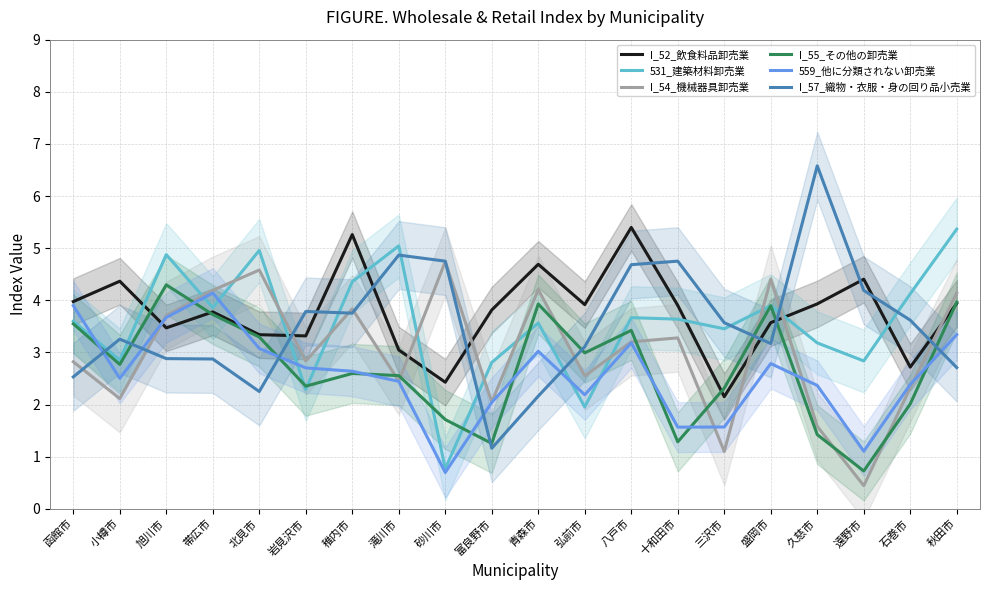

Reading right to left, transcribe all the data shown in this chart.

I_52_飲食料品卸売業: 秋田市=3.9	石巻市=2.7	遠野市=4.4	久慈市=3.9	盛岡市=3.6	三沢市=2.1	十和田市=3.9	八戸市=5.4	弘前市=3.9	青森市=4.7	富良野市=3.8	砂川市=2.4	滝川市=3.0	稚内市=5.3	岩見沢市=3.3	北見市=3.3	帯広市=3.8	旭川市=3.5	小樽市=4.4	函館市=4.0
531_建築材料卸売業: 秋田市=5.4	石巻市=4.1	遠野市=2.8	久慈市=3.2	盛岡市=3.9	三沢市=3.5	十和田市=3.6	八戸市=3.7	弘前市=2.0	青森市=3.6	富良野市=2.8	砂川市=0.8	滝川市=5.0	稚内市=4.4	岩見沢市=2.3	北見市=5.0	帯広市=3.9	旭川市=4.9	小樽市=2.9	函館市=3.6
I_54_機械器具卸売業: 秋田市=4.1	石巻市=2.3	遠野市=0.4	久慈市=1.6	盛岡市=4.4	三沢市=1.1	十和田市=3.3	八戸市=3.2	弘前市=2.5	青森市=4.2	富良野市=2.0	砂川市=4.7	滝川市=2.5	稚内市=3.8	岩見沢市=2.8	北見市=4.6	帯広市=4.2	旭川市=3.7	小樽市=2.1	函館市=2.8
I_55_その他の卸売業: 秋田市=4.0	石巻市=2.0	遠野市=0.7	久慈市=1.4	盛岡市=3.9	三沢市=2.3	十和田市=1.3	八戸市=3.4	弘前市=3.0	青森市=3.9	富良野市=1.3	砂川市=1.7	滝川市=2.6	稚内市=2.6	岩見沢市=2.4	北見市=3.3	帯広市=3.7	旭川市=4.3	小樽市=2.8	函館市=3.5
559_他に分類されない卸売業: 秋田市=3.3	石巻市=2.4	遠野市=1.1	久慈市=2.4	盛岡市=2.8	三沢市=1.6	十和田市=1.6	八戸市=3.2	弘前市=2.2	青森市=3.0	富良野市=2.0	砂川市=0.7	滝川市=2.4	稚内市=2.6	岩見沢市=2.7	北見市=3.1	帯広市=4.1	旭川市=3.7	小樽市=2.5	函館市=3.9
I_57_織物・衣服・身の回り品小売業: 秋田市=2.7	石巻市=3.6	遠野市=4.2	久慈市=6.6	盛岡市=3.2	三沢市=3.6	十和田市=4.8	八戸市=4.7	弘前市=3.1	青森市=2.2	富良野市=1.2	砂川市=4.8	滝川市=4.9	稚内市=3.8	岩見沢市=3.8	北見市=2.2	帯広市=2.9	旭川市=2.9	小樽市=3.3	函館市=2.5